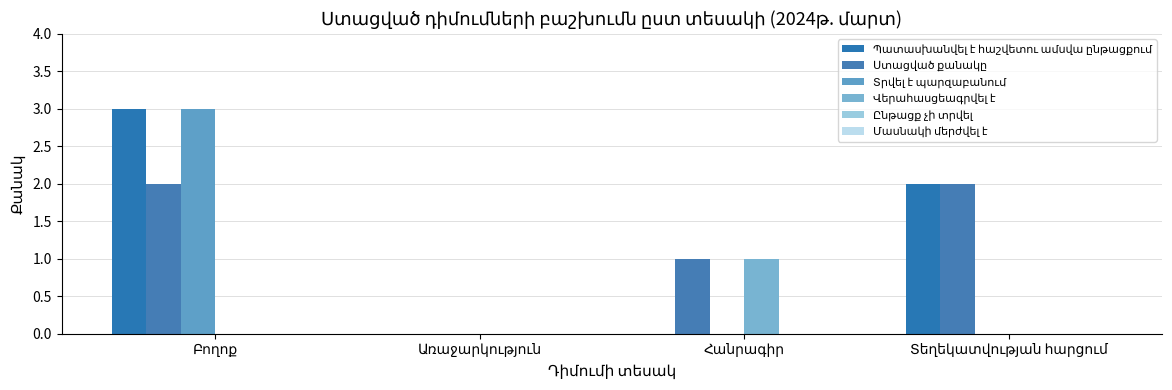

How many groups of bars are there?

4